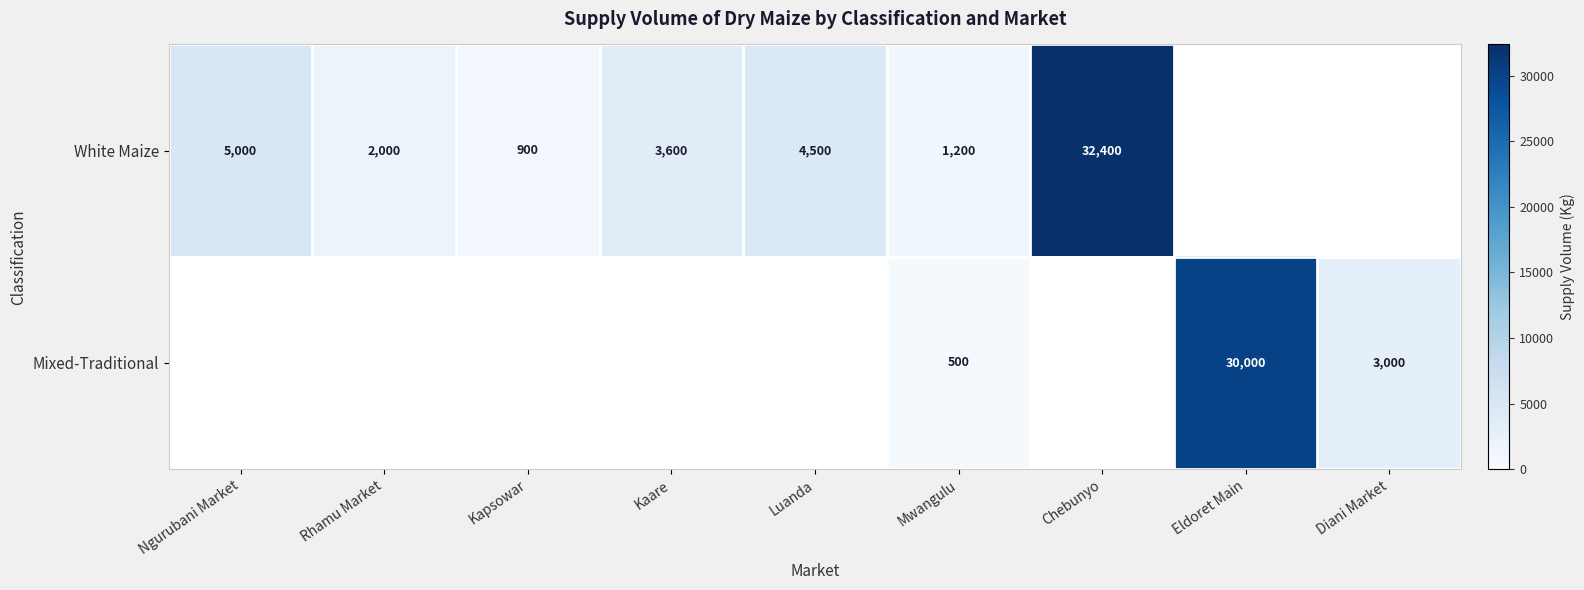

True or false: Mixed-Traditional has a value of 3000 at Diani Market.

True